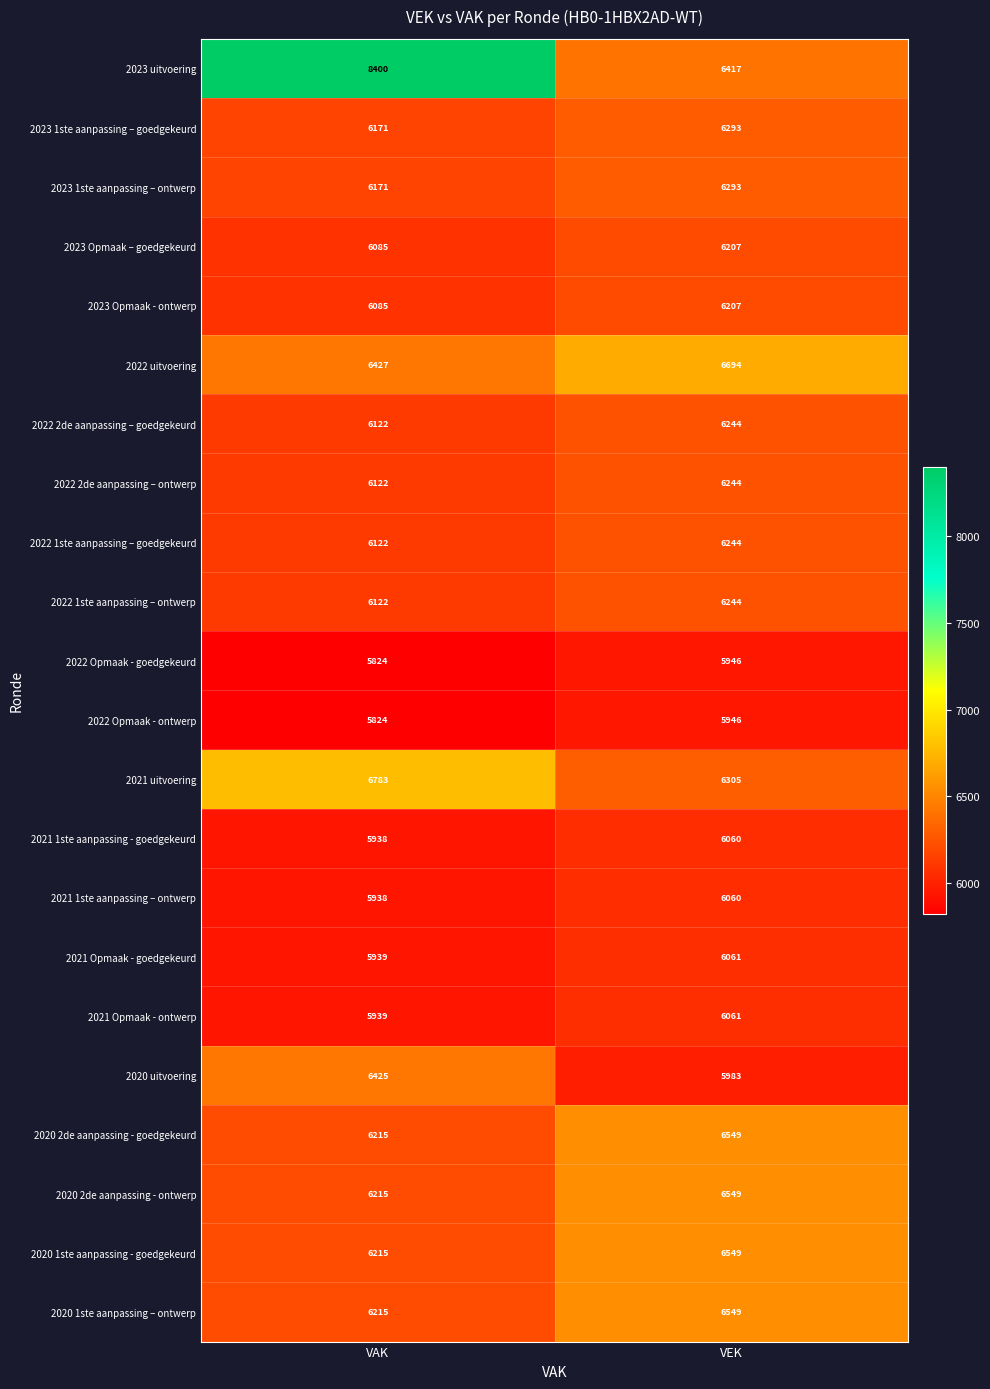

How many data points does each series have?

2